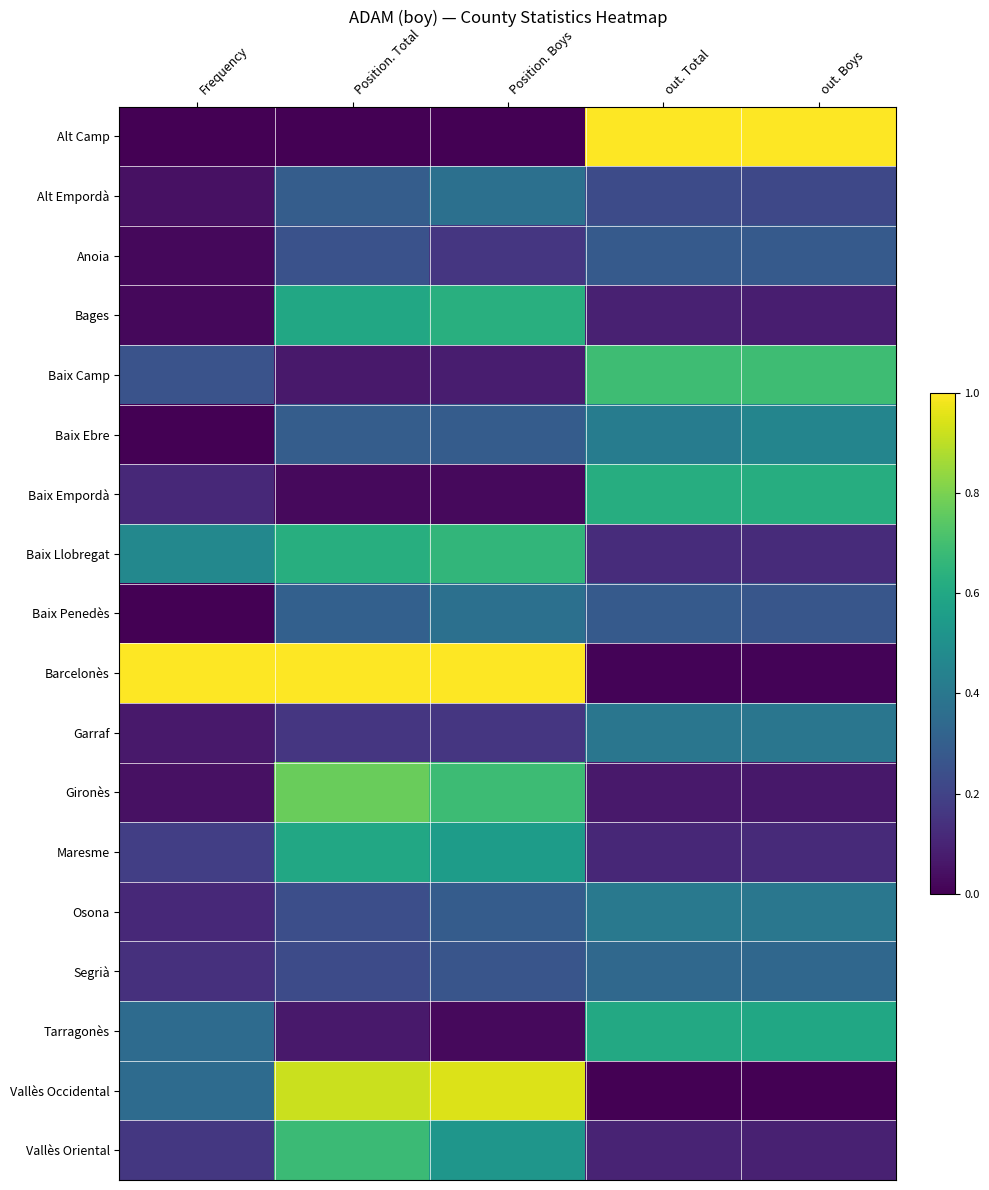

Rank the series at out. Total from highest to lowest value.

Alt Camp, Baix Camp, Baix Empordà, Tarragonès, Baix Ebre, Osona, Garraf, Segrià, Baix Penedès, Anoia, Alt Empordà, Baix Llobregat, Maresme, Vallès Oriental, Bages, Gironès, Barcelonès, Vallès Occidental